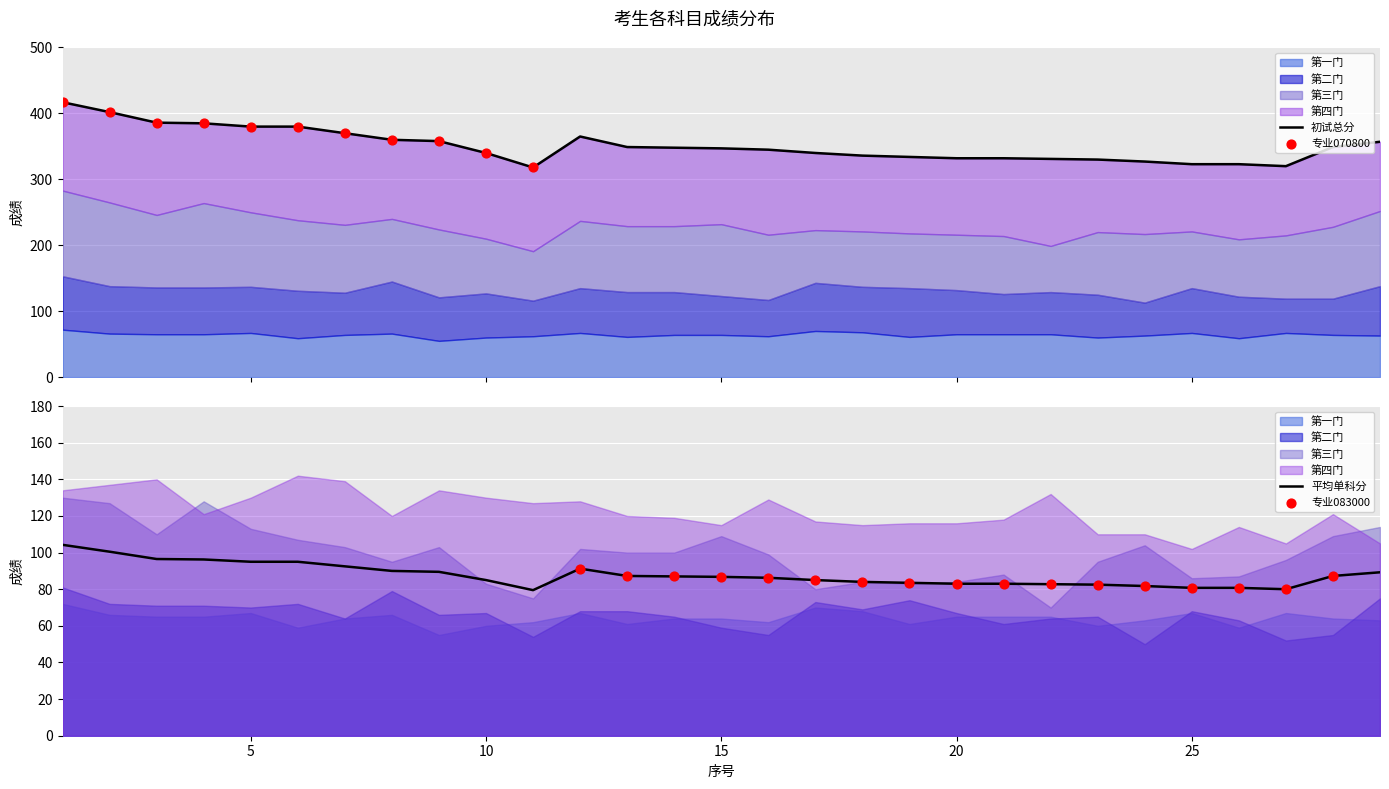

What are all the series names shown in the legend?

第一门, 第二门, 第三门, 第四门, 初试总分